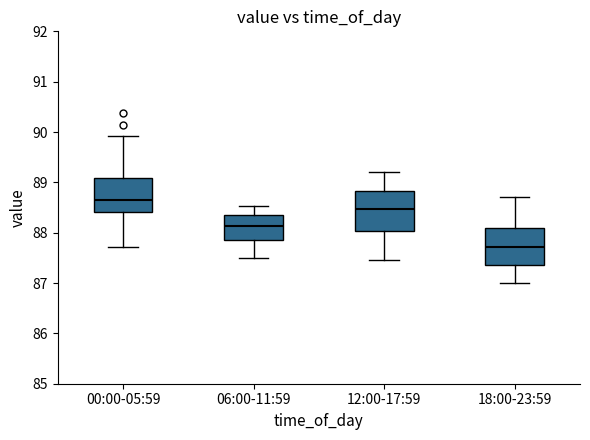

Where does the lower whisker of the box for 12:00-17:59 end on the y-axis? The values are not printed on the chart, so give them approximately, as read against the axis.

87.5